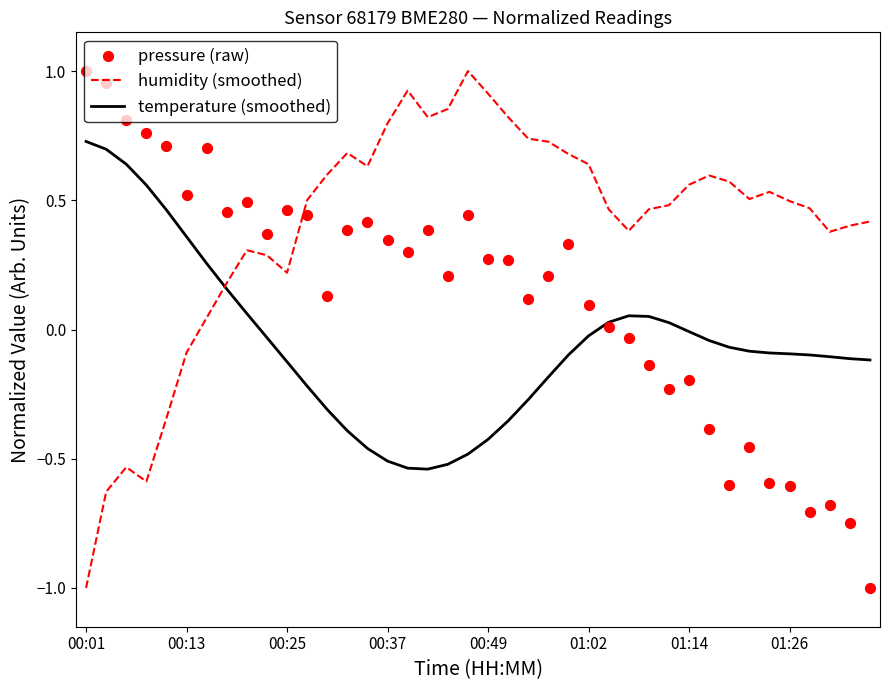

True or false: temperature (smoothed) and humidity (smoothed) intersect in this chart.

True